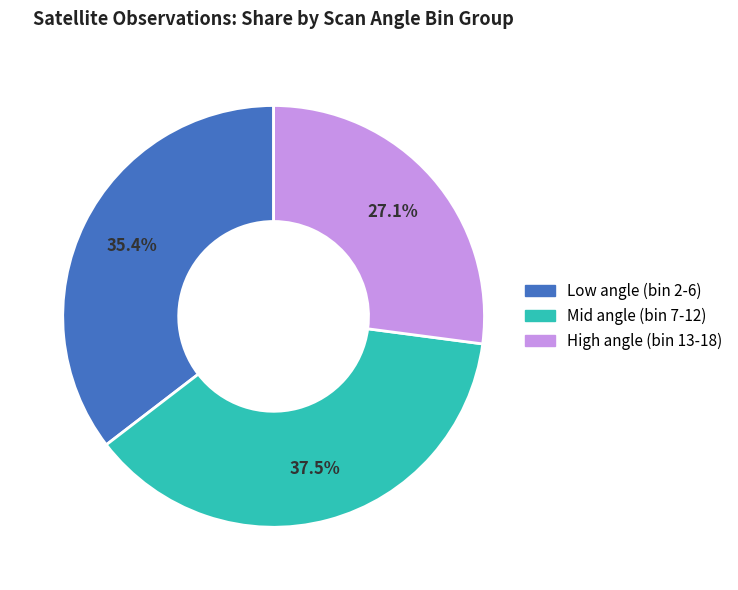

Which category has the biggest portion of the pie?

Mid angle (bin 7-12)